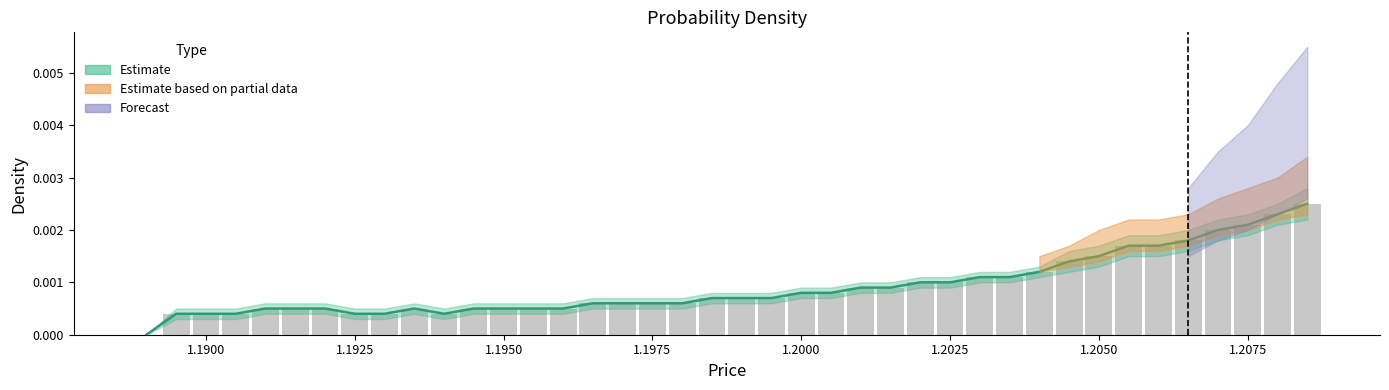

Are the bars grouped side by side (vs. stacked)?

No